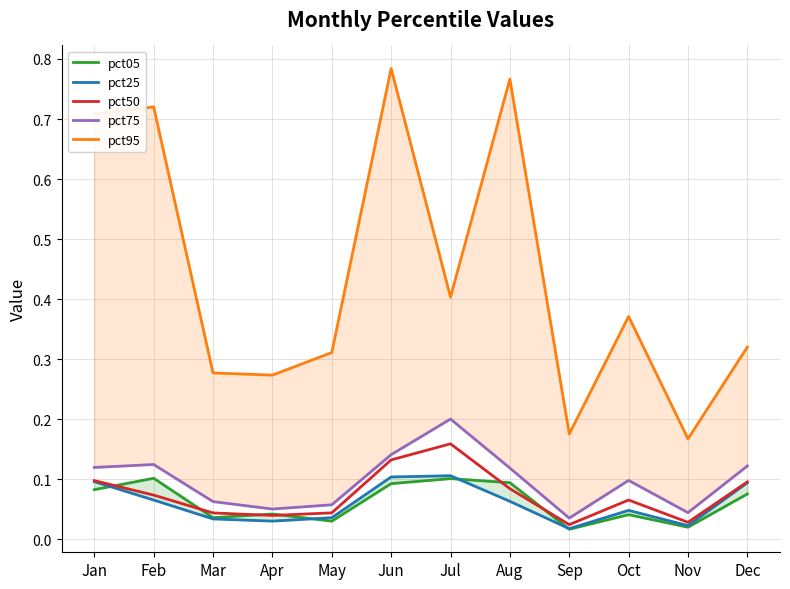

Count the number of data series in this chart.

5